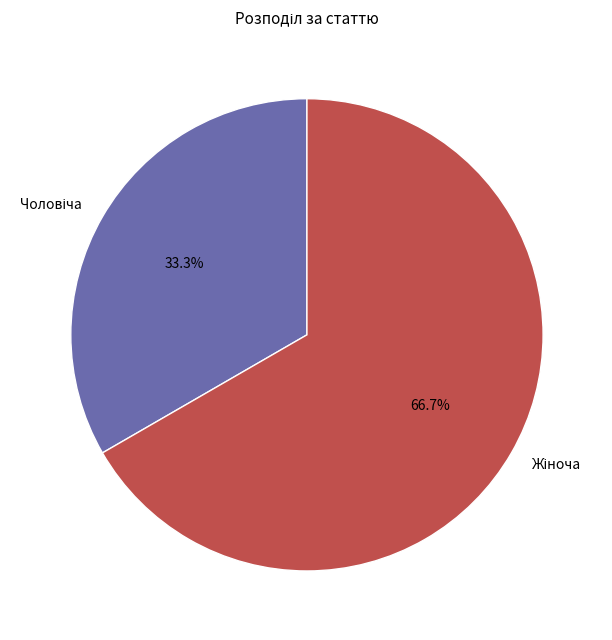

Which category has the biggest portion of the pie?

Жіноча